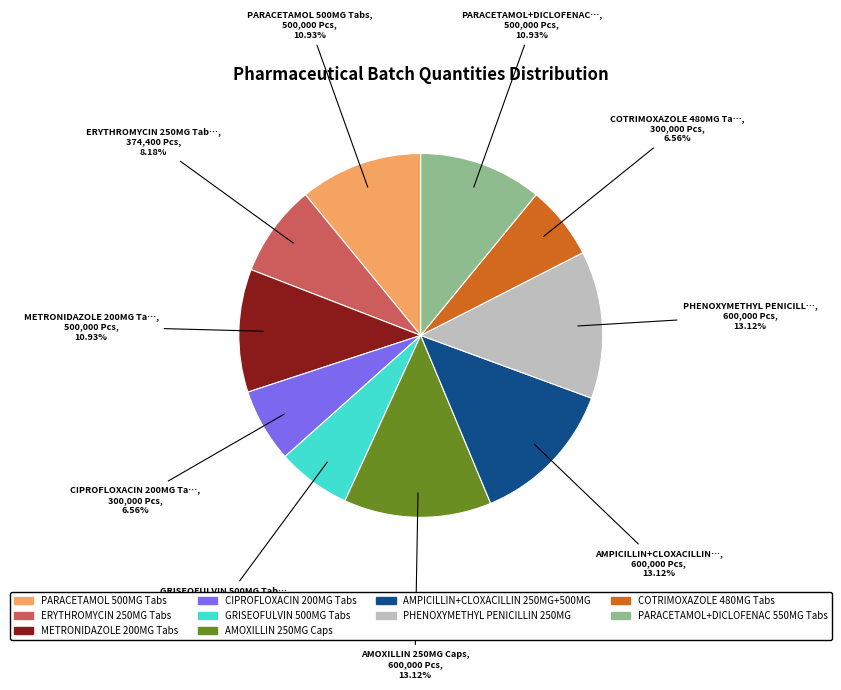

Is the sum of COTRIMOXAZOLE 480MG Tabs and CIPROFLOXACIN 200MG Tabs greater than half?

No